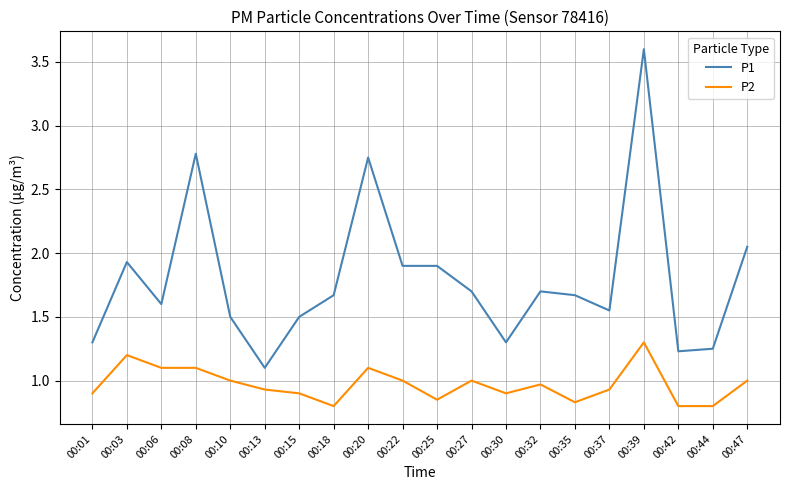

Which series changed the most between 00:27 and 00:47?

P1